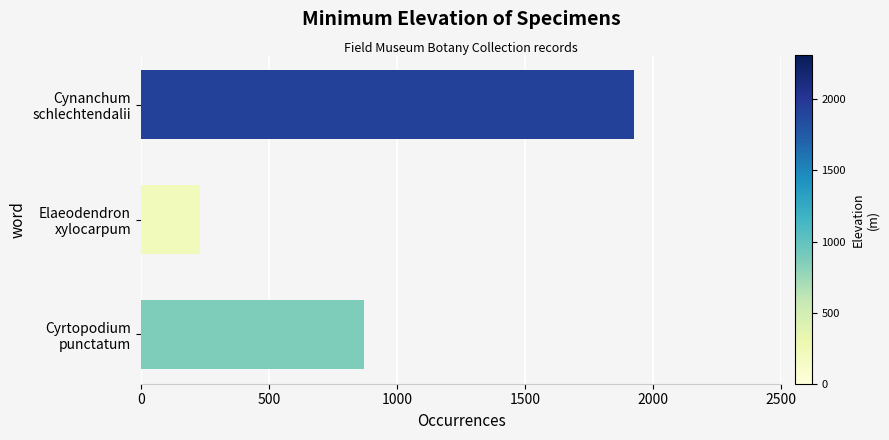

Rank the categories by value from lowest to highest.

Elaeodendron
xylocarpum, Cyrtopodium
punctatum, Cynanchum
schlechtendalii